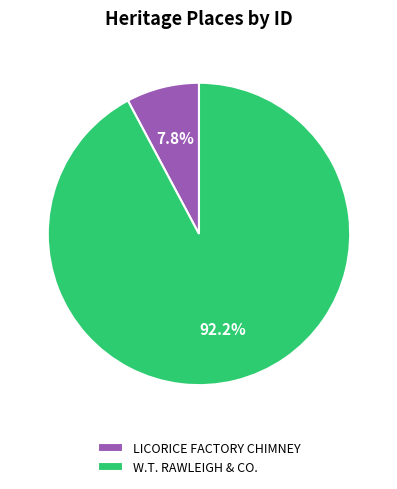

Is there a majority slice in this chart?

Yes